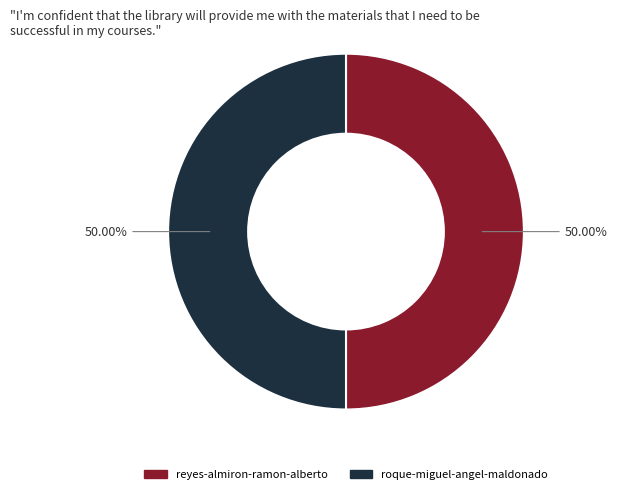

What percentage is the reyes-almiron-ramon-alberto slice, to the nearest percent?

50%